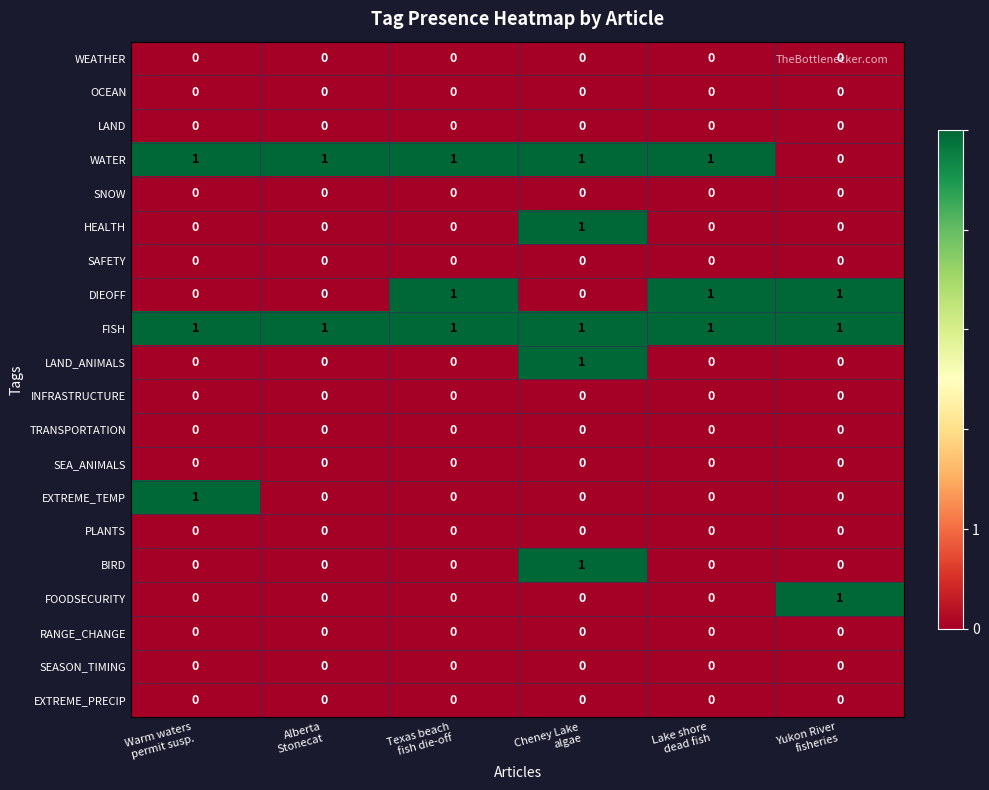

Which series has the largest total across all categories?

FISH